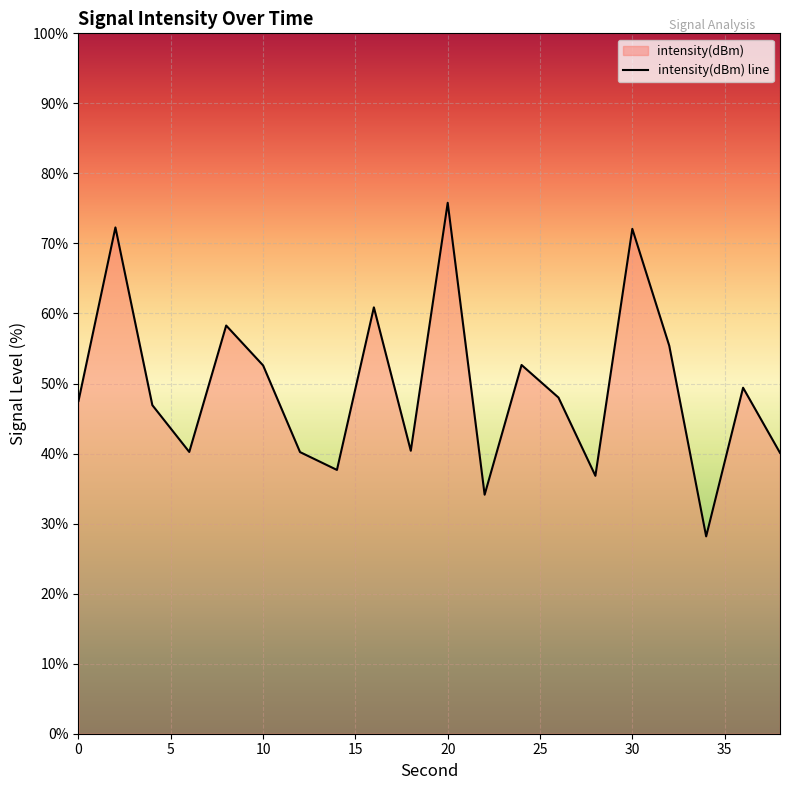

What is the difference between the maximum and second lowest values?

41.7